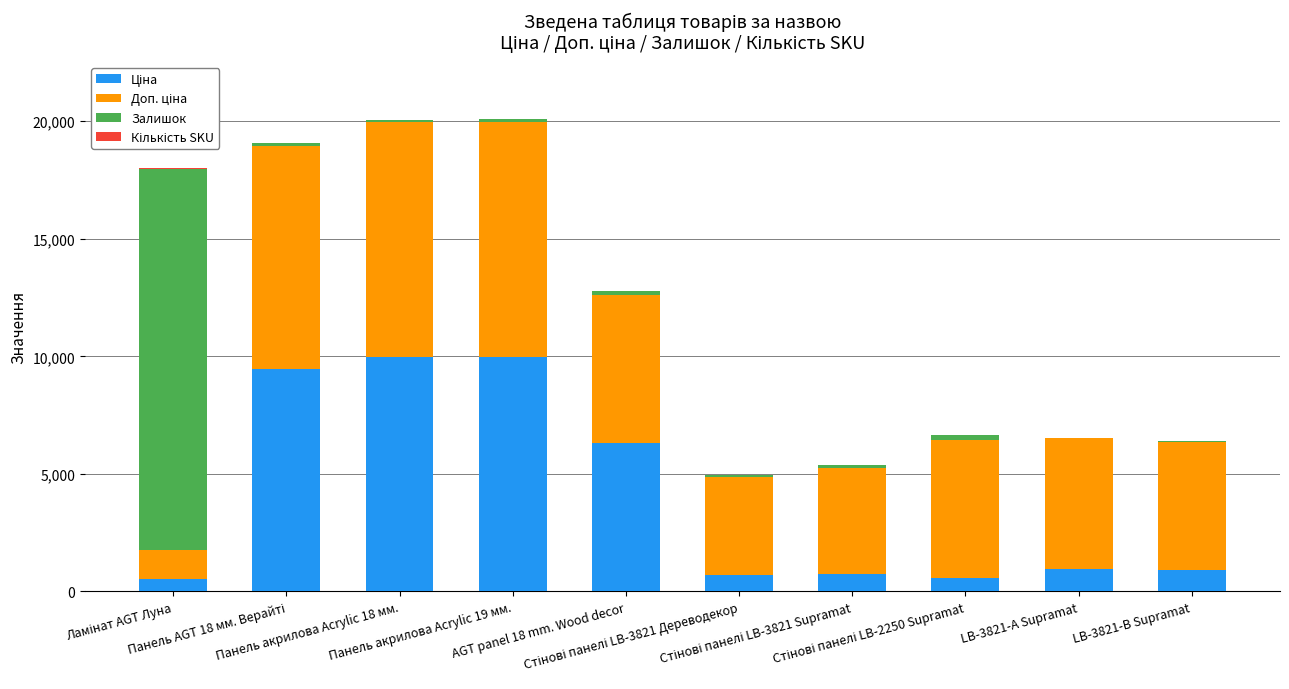

How many distinct data groups are displayed?

4